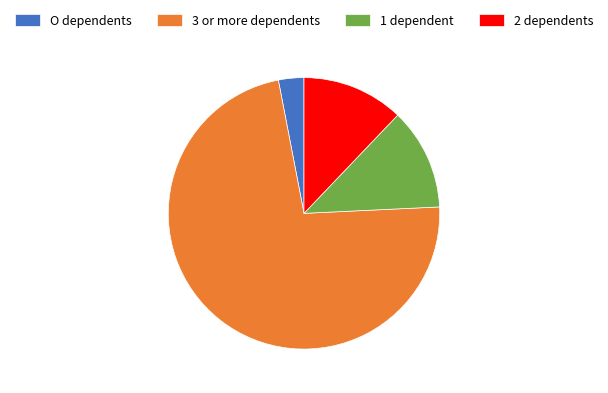

Is there a majority slice in this chart?

Yes